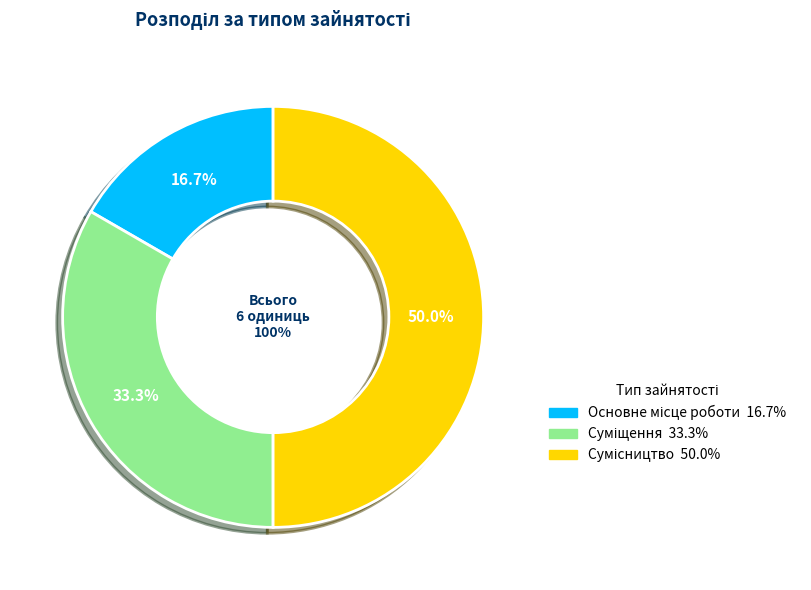

What is the largest slice in the pie chart?

Сумісництво